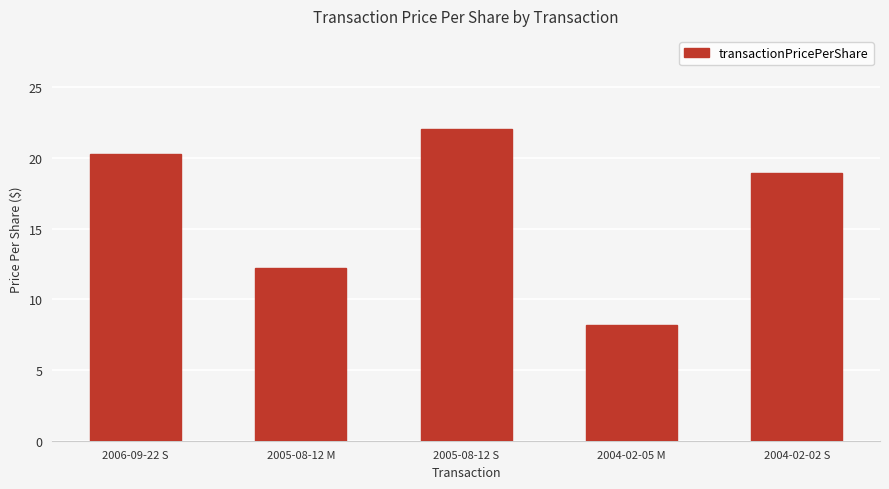

Is it true that the value at 2004-02-02 S is 18.9?

True